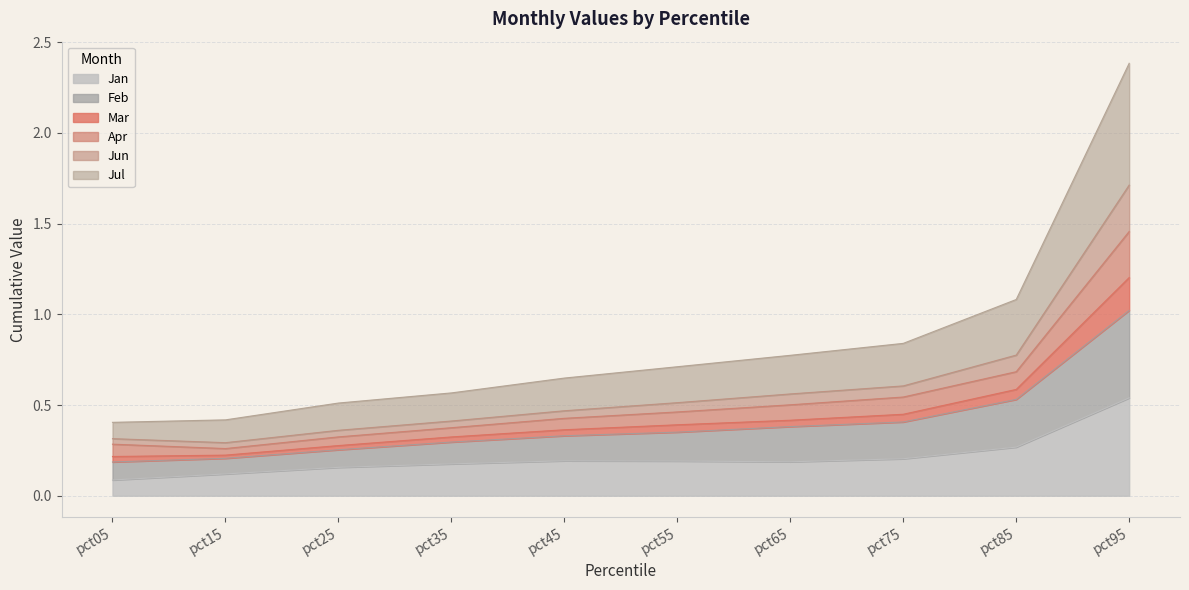

Is the value of Jul at pct35 greater than the value of Feb at pct05?

Yes